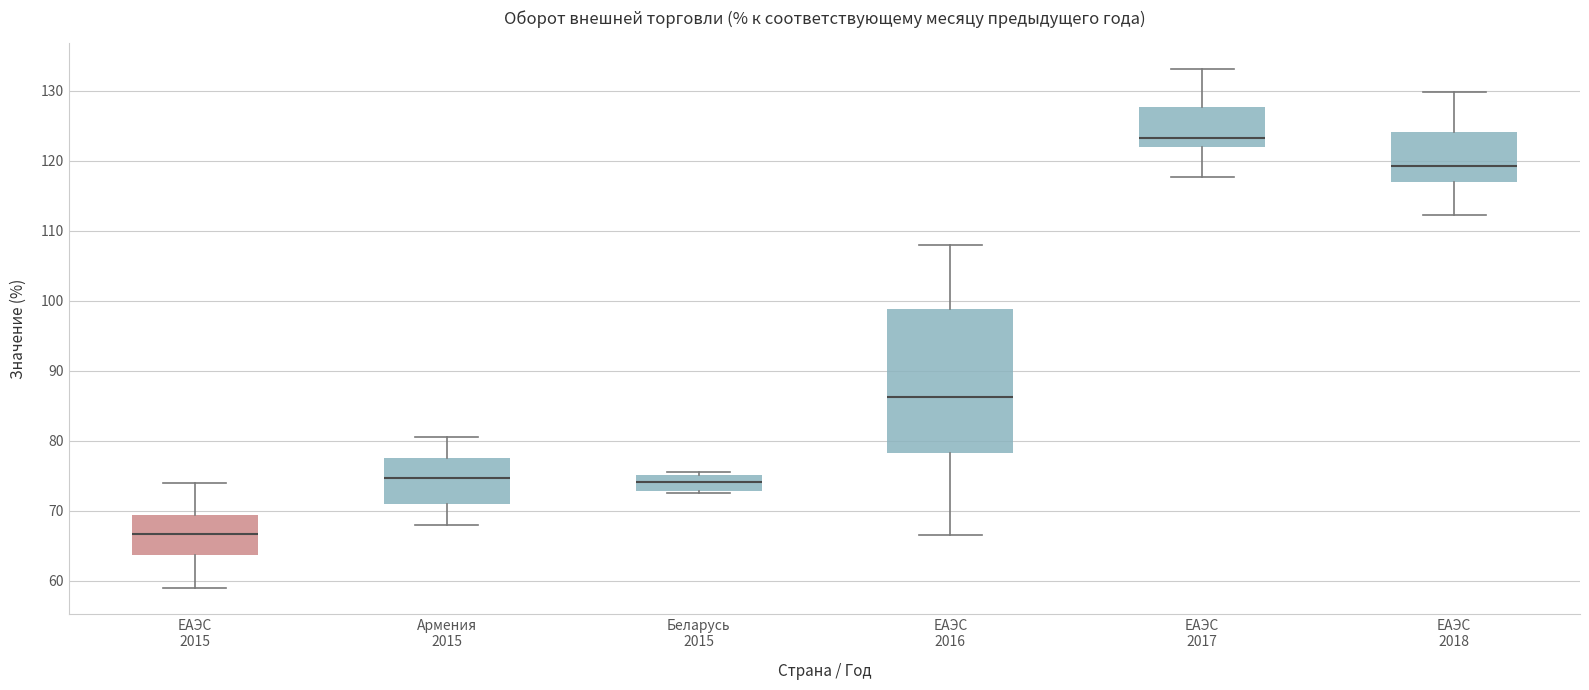

Reading left to right, transcribe this box plot: for each box, give where its median line is, the range the box spans, and where its two whiskers end, as read against the y-axis. The values are not printed on the chart, so give them approximately, as read against the axis.

ЕАЭС 2015: median 67, box 64 to 69, whiskers 59 to 74
Армения 2015: median 75, box 71 to 78, whiskers 68 to 80
Беларусь 2015: median 74, box 73 to 75, whiskers 73 (just below the box's lower edge) to 76
ЕАЭС 2016: median 86, box 78 to 99, whiskers 66 to 108
ЕАЭС 2017: median 123, box 122 to 128, whiskers 118 to 133
ЕАЭС 2018: median 119, box 117 to 124, whiskers 112 to 130